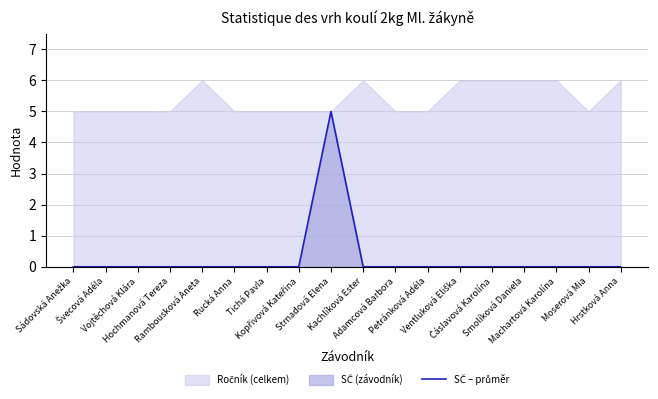

How many values are between 0 and 1?

17